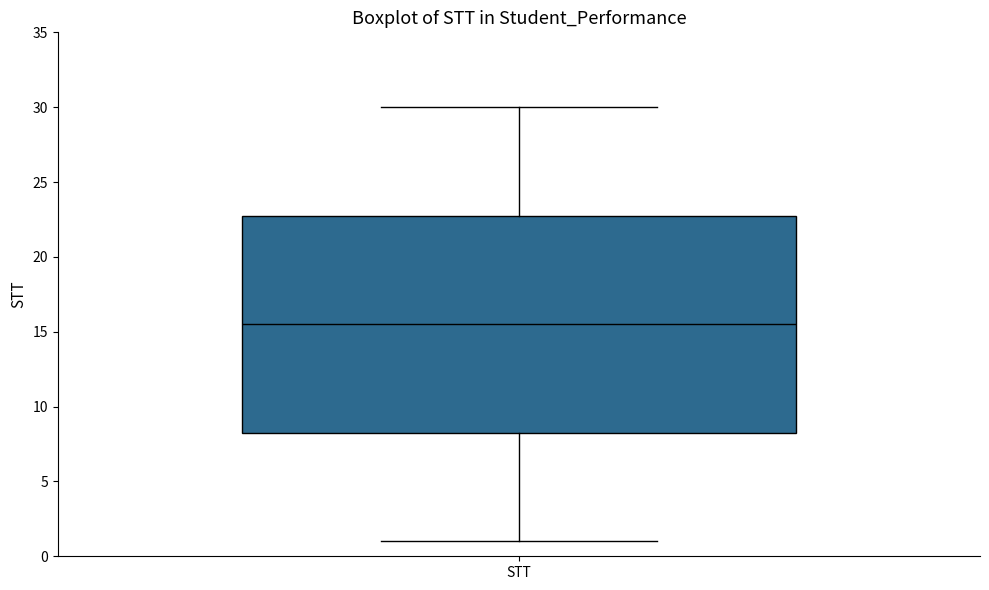

Read this box plot against the y-axis: the position of the median line, the range covered by the box, and the ends of both whiskers. The values are not printed on the chart, so give them approximately, as read against the axis.

median 15.5, box 8.5 to 23.0, whiskers 1.0 to 30.0